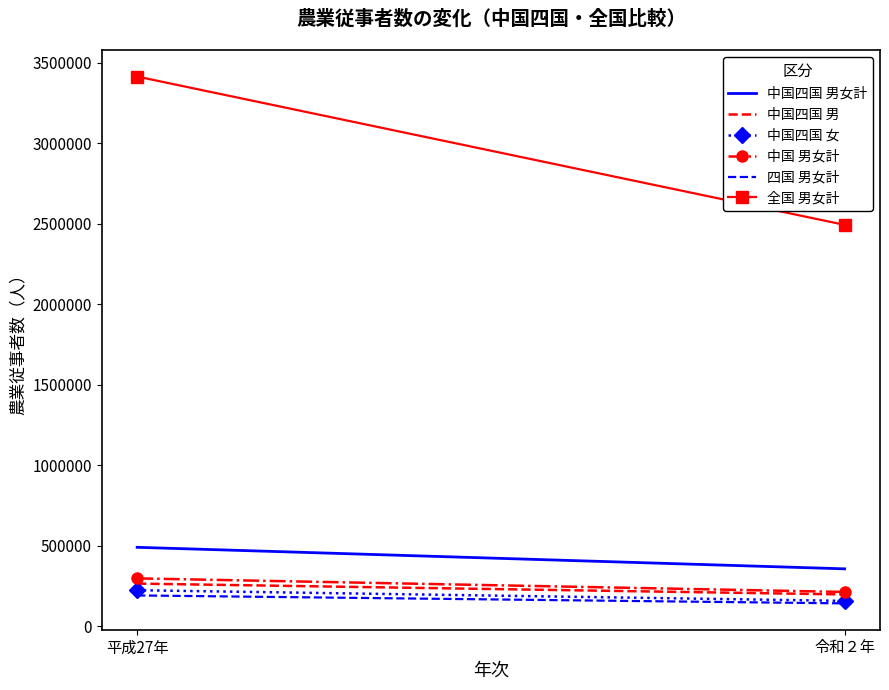

What value does the 中国 男女計 series have at 平成27年?

298735